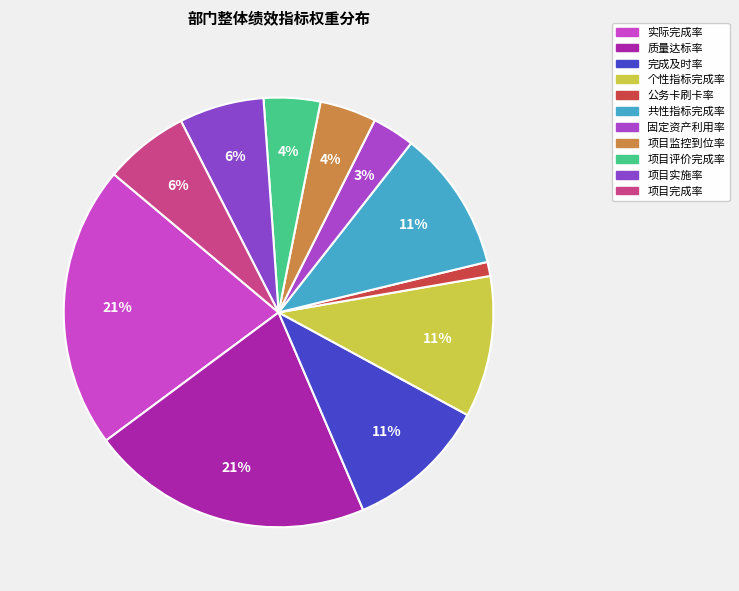

How many slices are in this pie chart?

11